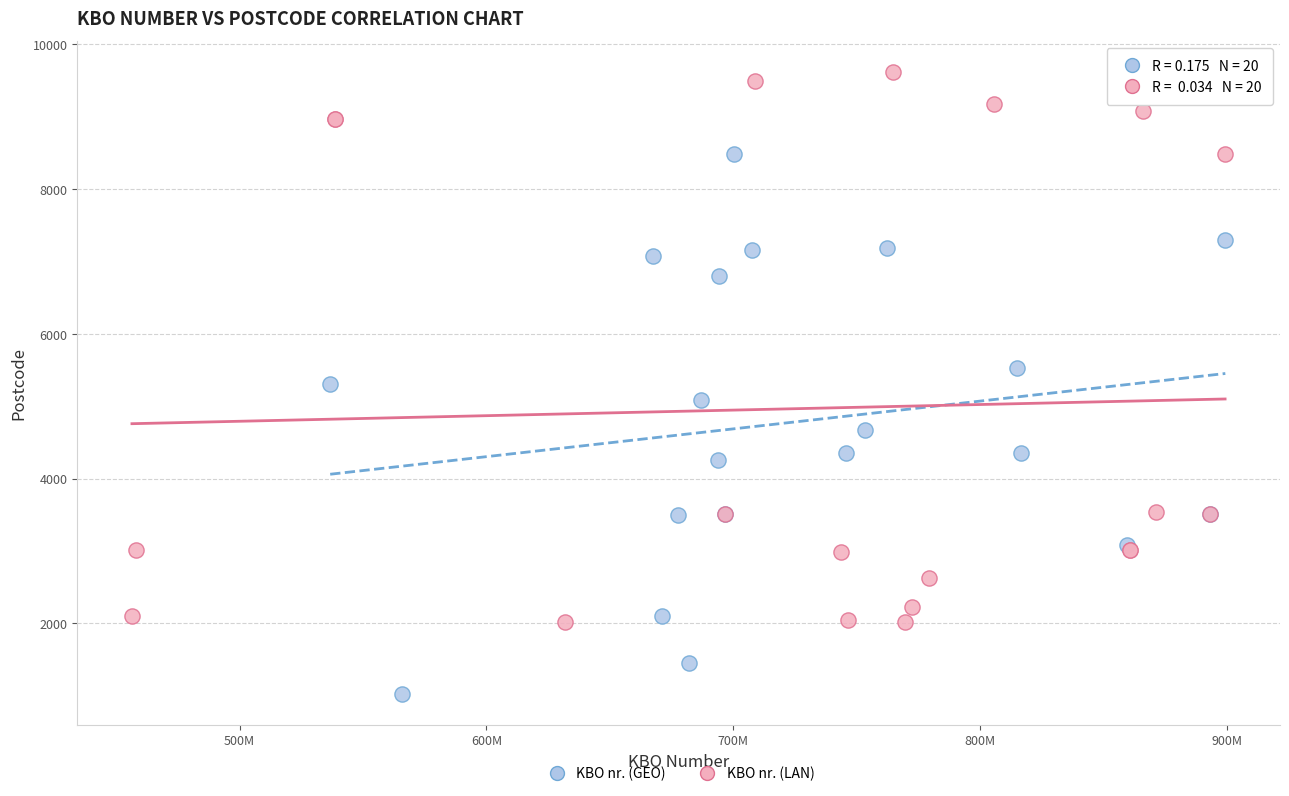

Which series contains the highest Y value?

KBO nr. (LAN)